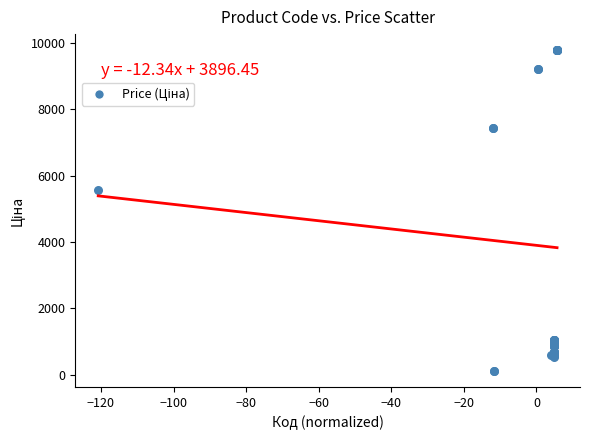

What Y value in the scatter plot is closest to 4943?

5560.3